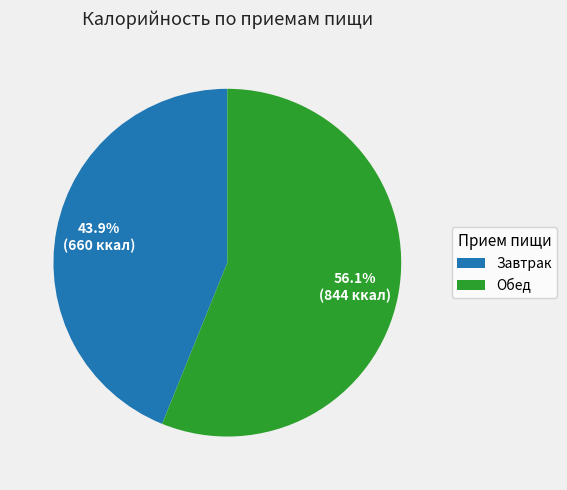

How much of the chart is everything except Обед?

43.9%